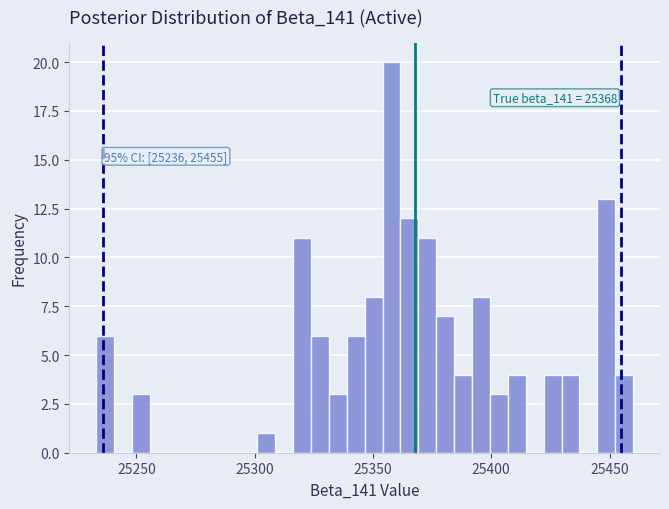

Around what value on the x-axis is the tallest bar? Give the approximate position of its centre, as read against the axis.

25360